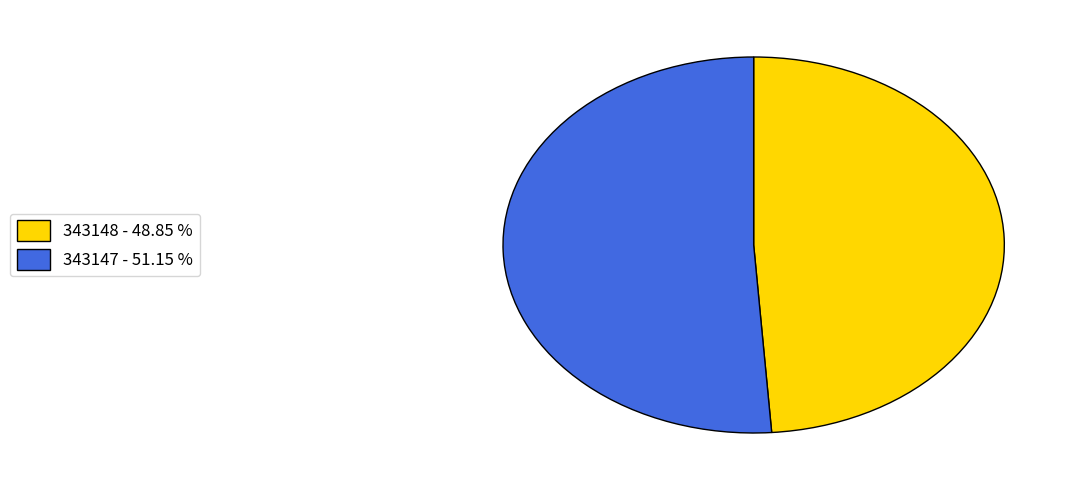

Is there a majority slice in this chart?

Yes